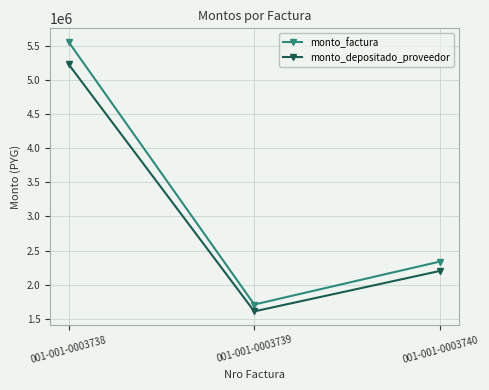

At which category is the sum across all series the highest?

001-001-0003738